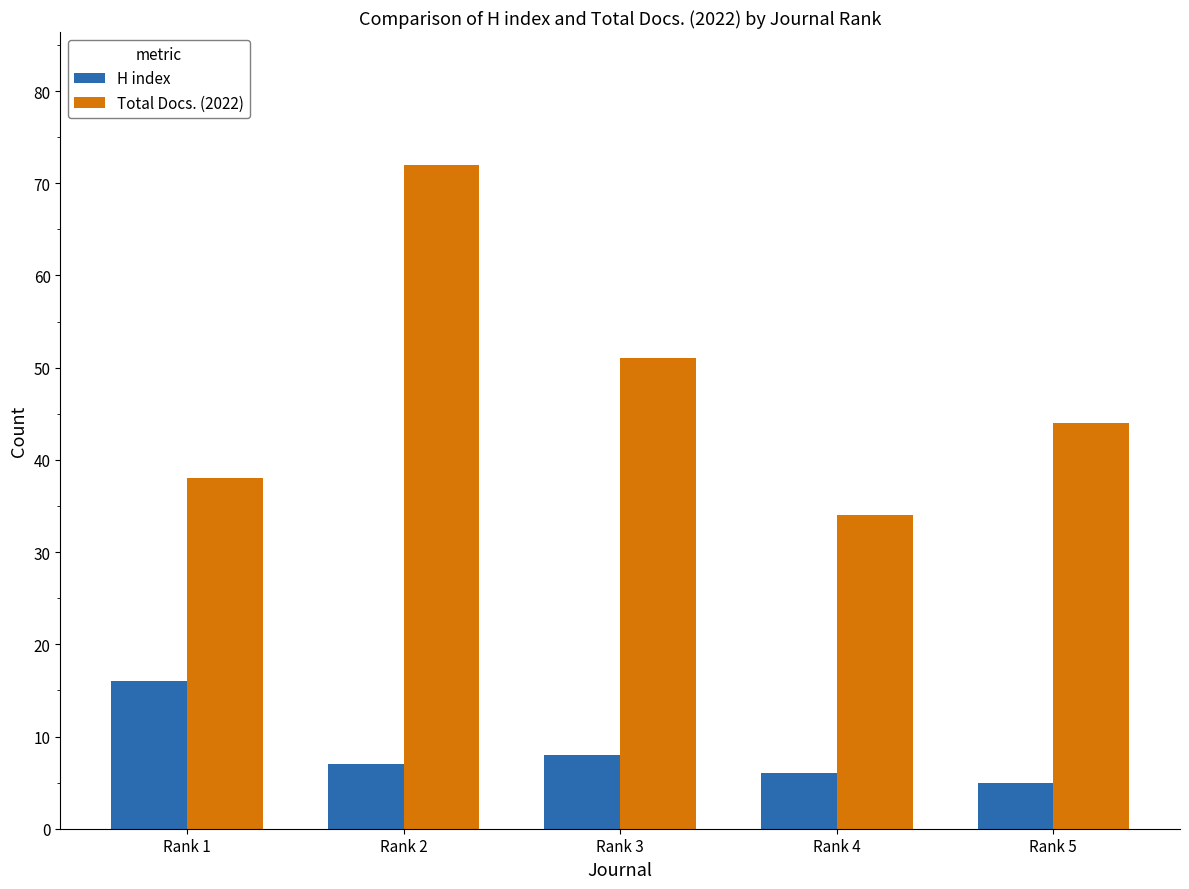

Rank the categories by H index value from lowest to highest.

Rank 5, Rank 4, Rank 2, Rank 3, Rank 1